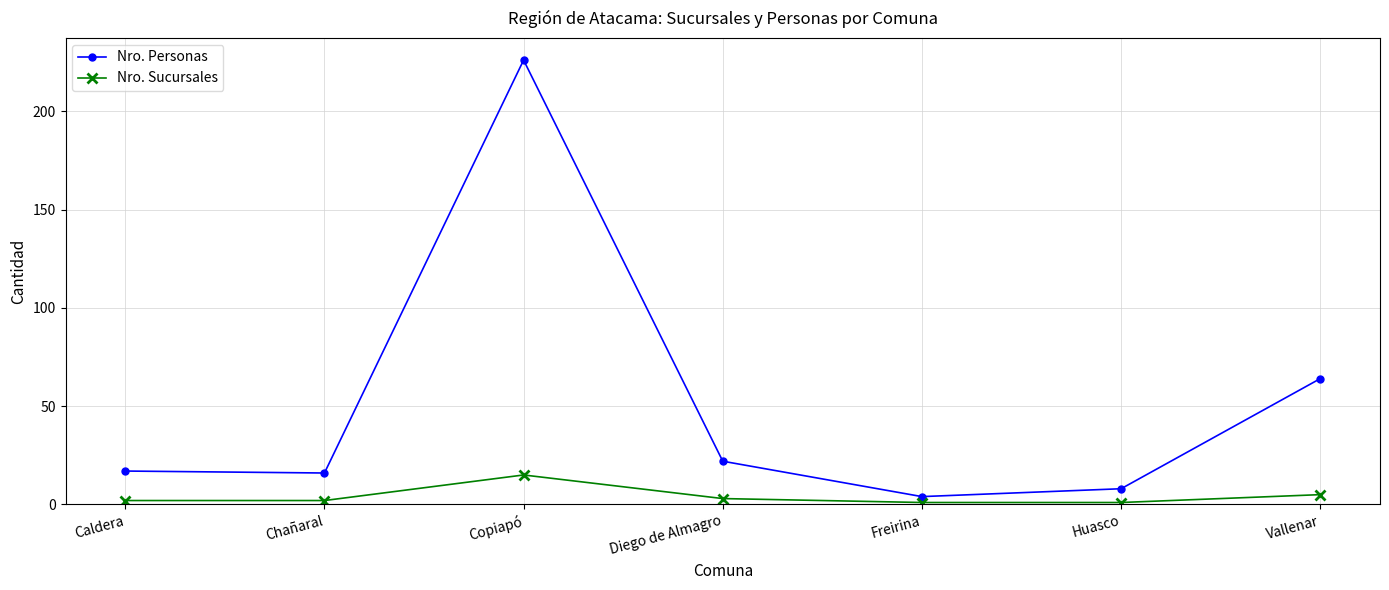

How many data points does each series have?

7